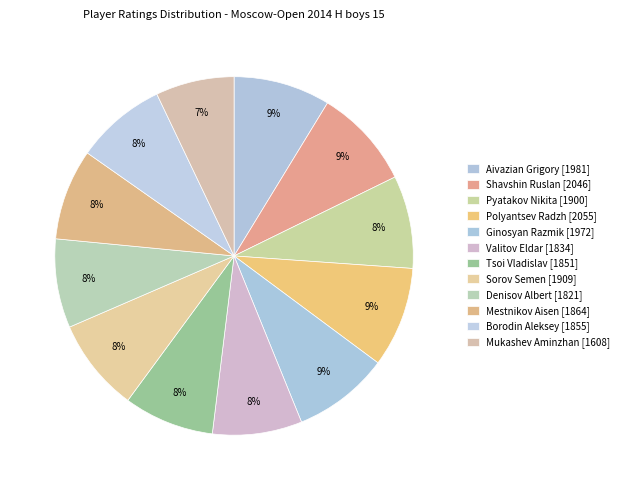

To the nearest percent, what is the average slice percentage?

8%